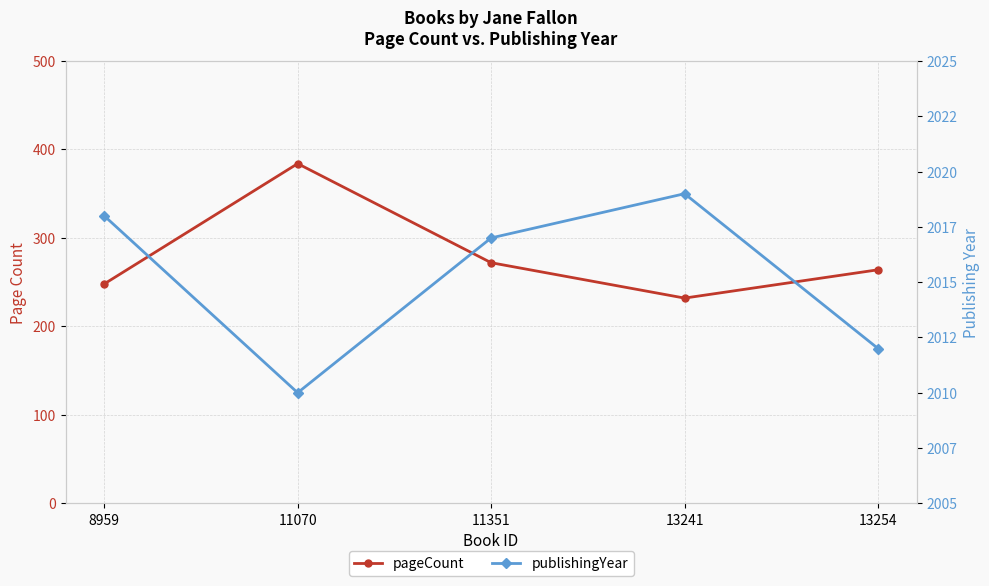

Between 8959 and 13254, which is larger?

13254